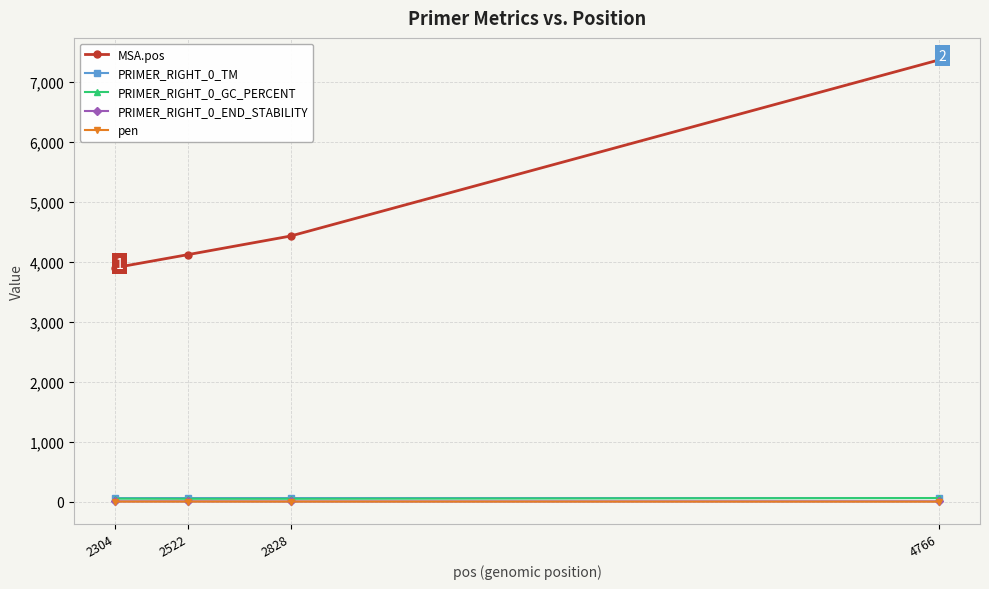

Is it true that pen equals 0.0 at 4766?

True